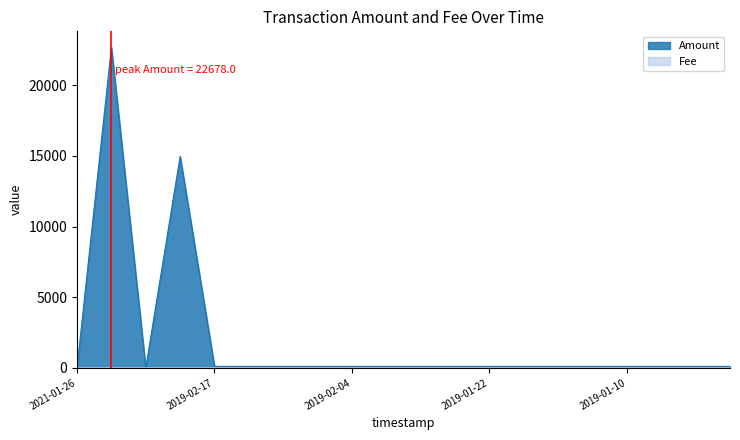

Is it true that the value at 2021-01-26 is 0?

True